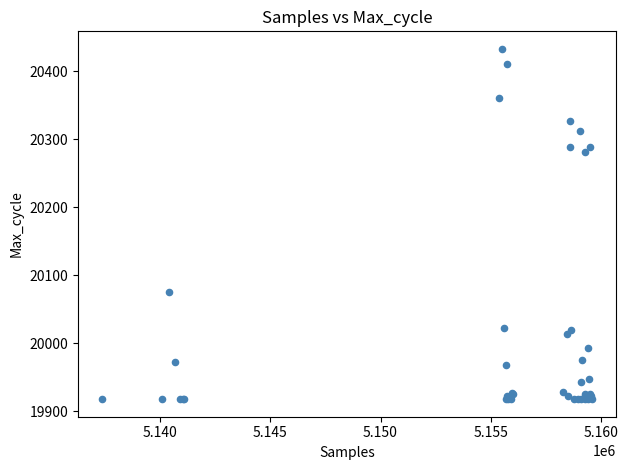

What Y value in the scatter plot is closest to 20175?

20076